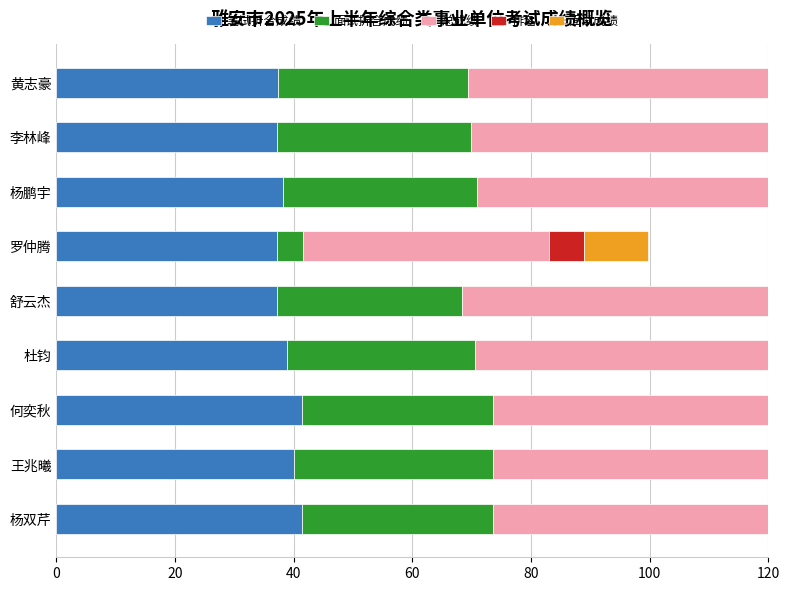

What is the difference between the maximum and second lowest values in the 面试折合成绩 series?

2.4